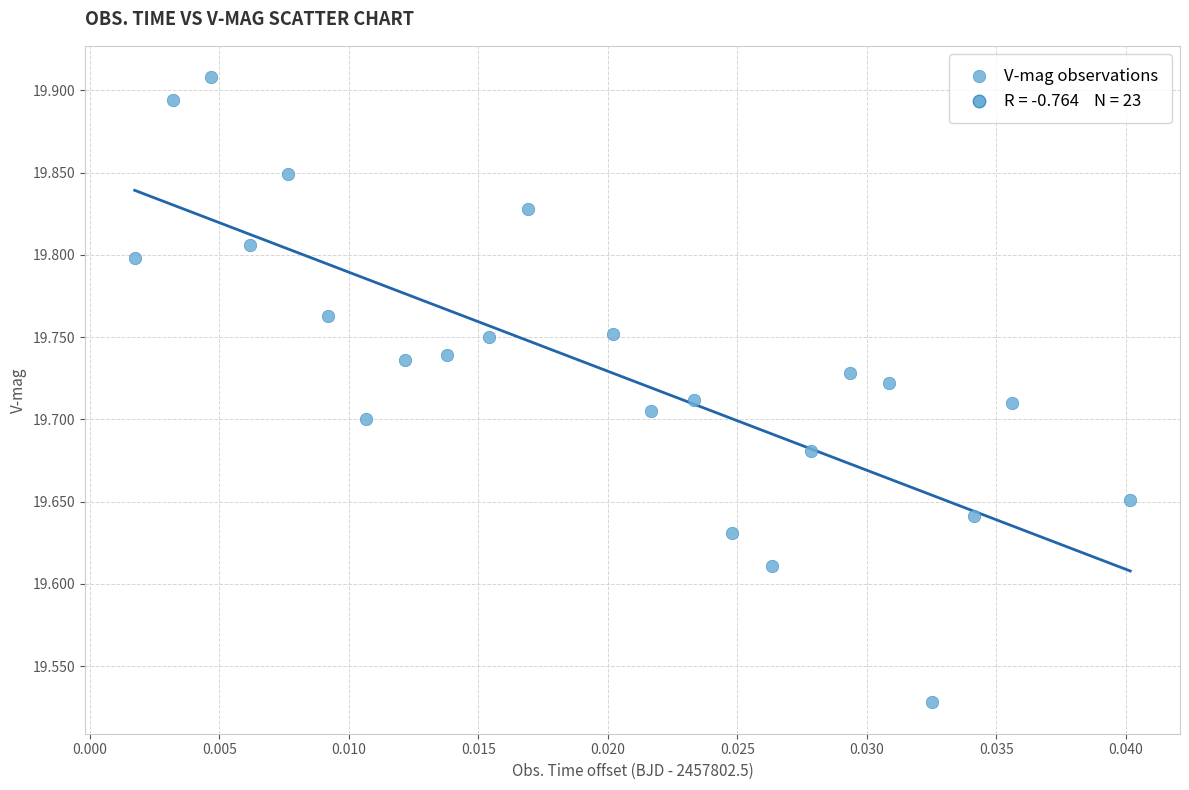

What is the range of Y values (max minus min)?

0.4